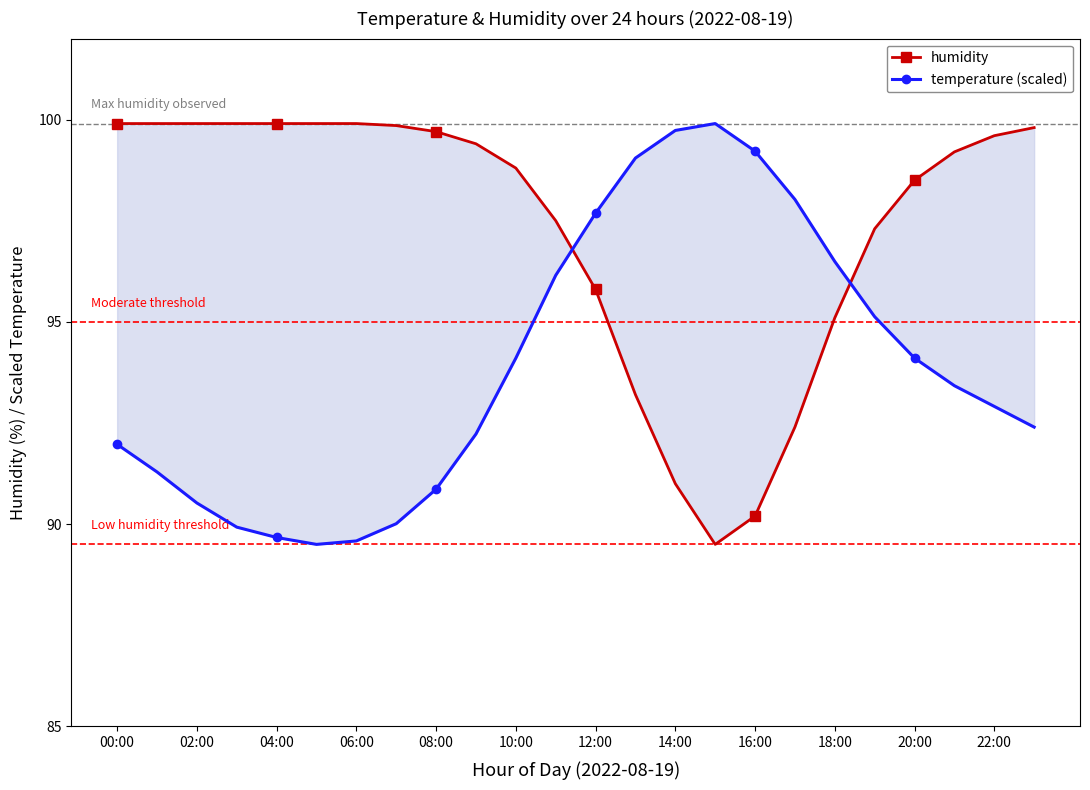

The value of temperature (scaled) at 08:00 is 29.3. True or false?

False